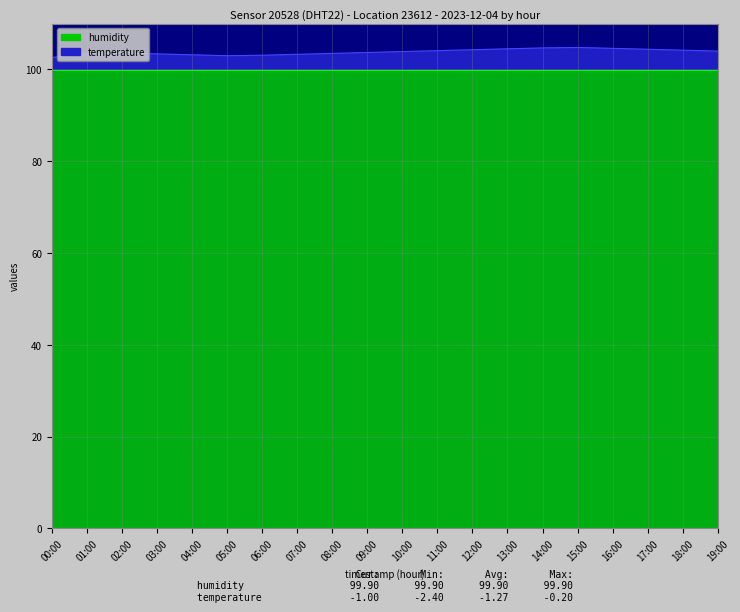

Where does the data first go above 103?

01:00